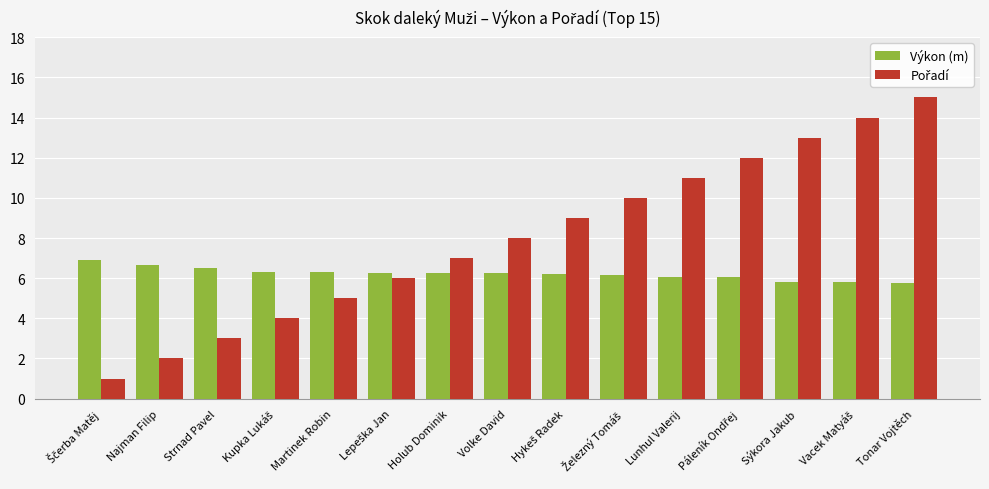

Which label corresponds to the largest value in the chart?

Tonar Vojtěch